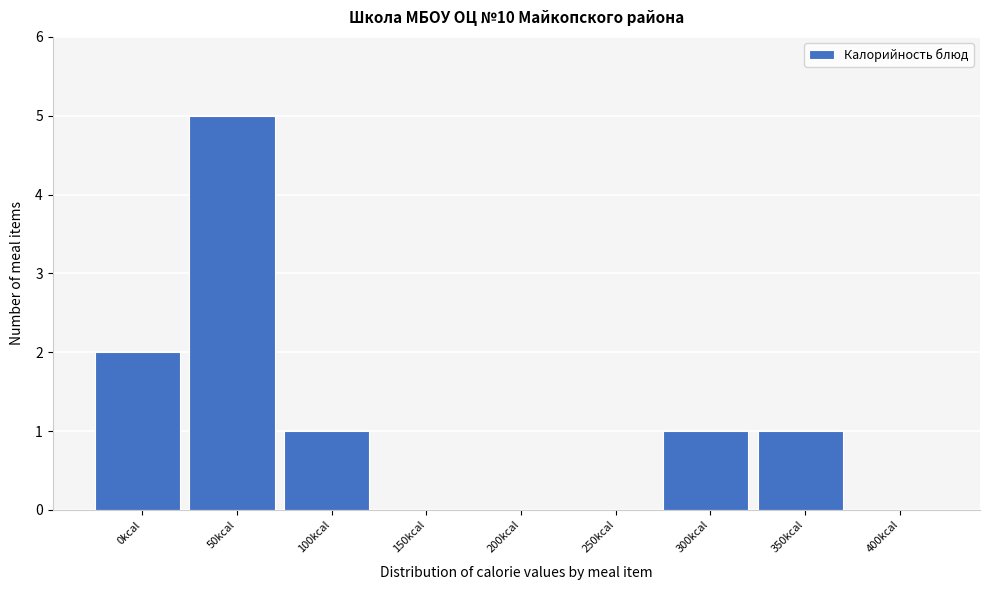

Reading left to right, list all the values displayed in this chart.

0kcal=2	50kcal=5	100kcal=1	150kcal=0	200kcal=0	250kcal=0	300kcal=1	350kcal=1	400kcal=0